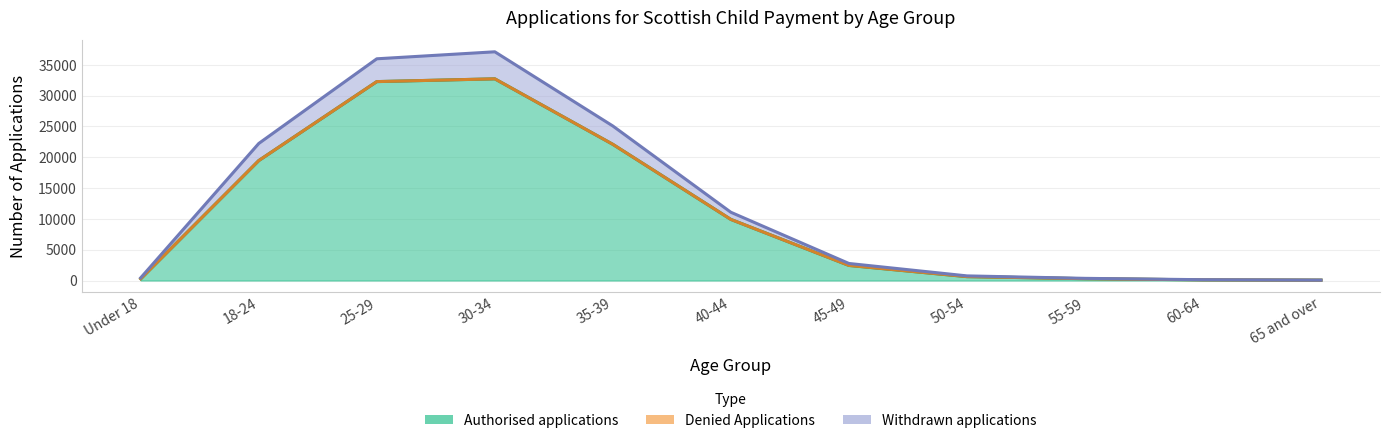

Read the Authorised applications value at Under 18, to the nearest 100.

300